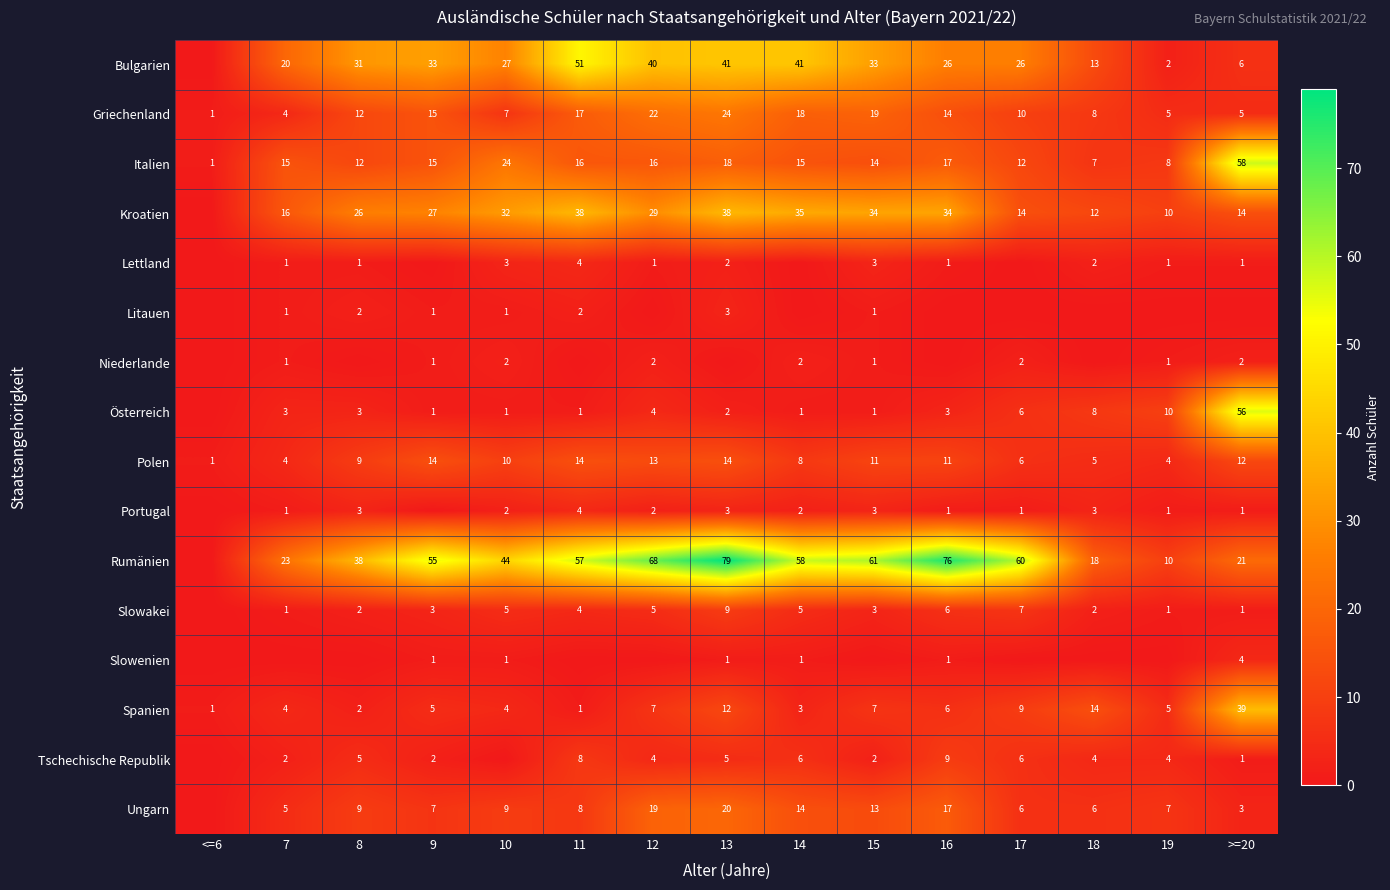

What is the difference between the maximum and minimum values in the Griechenland series?

23